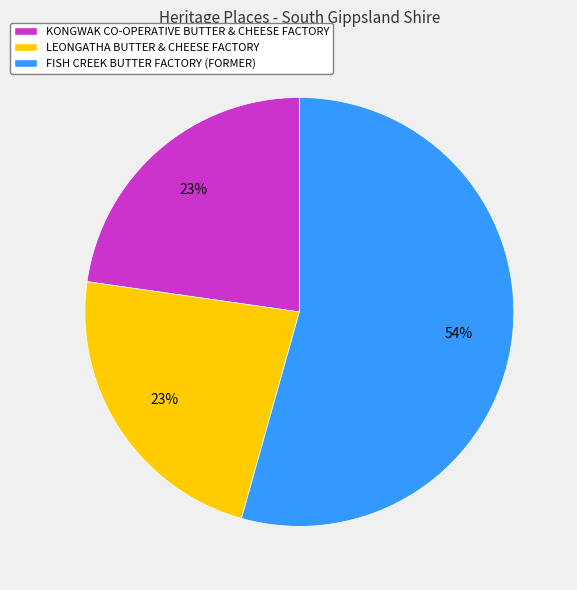

Count the number of slices in the pie.

3